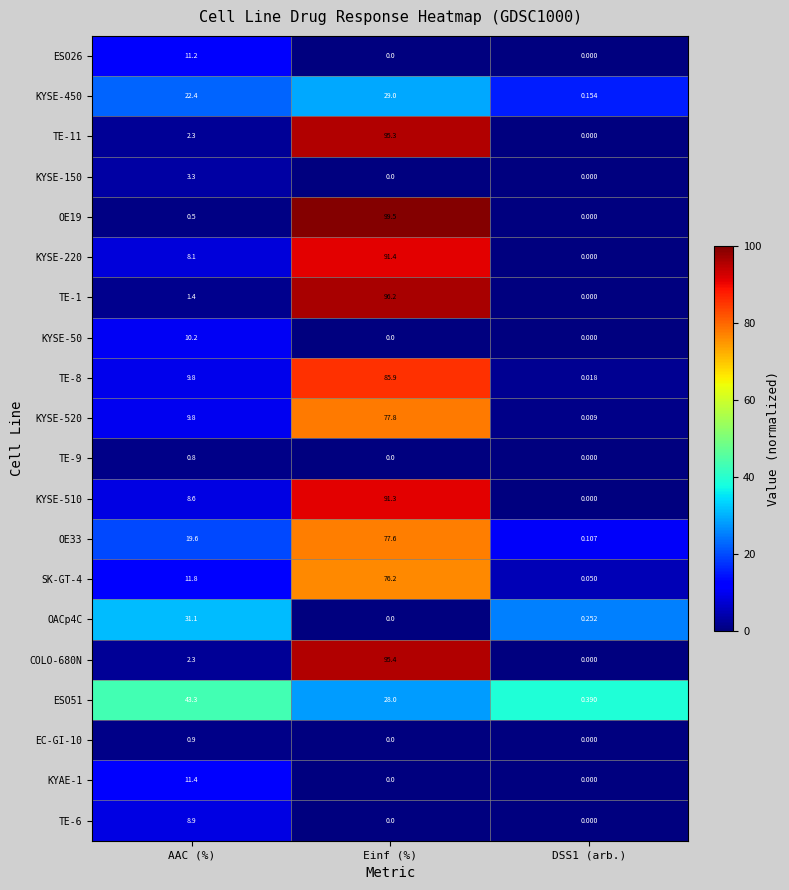

At which category does the chart reach its peak across all series?

Einf (%)